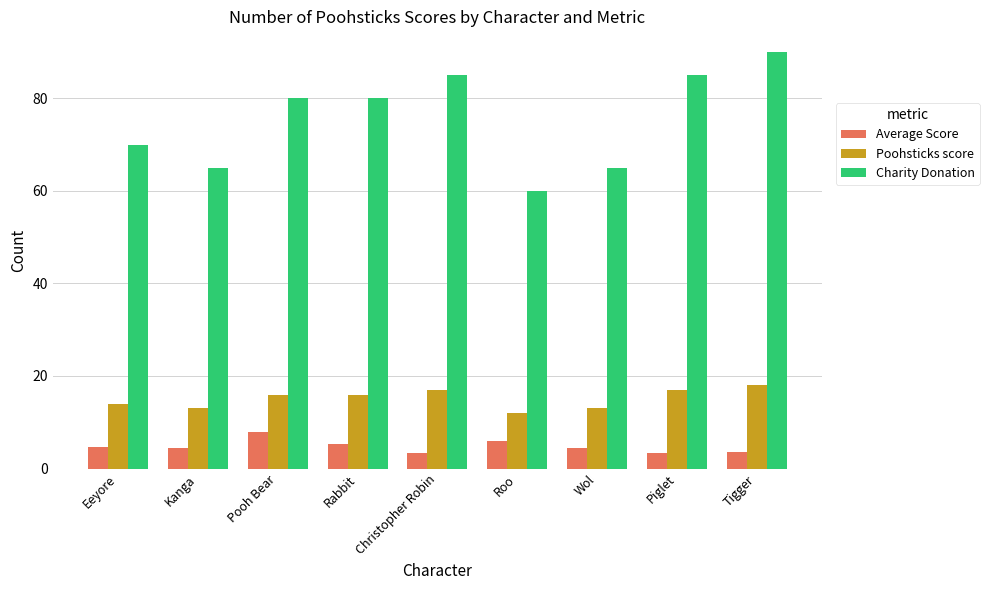

What is the approximate value of Average Score at Roo?

6.0